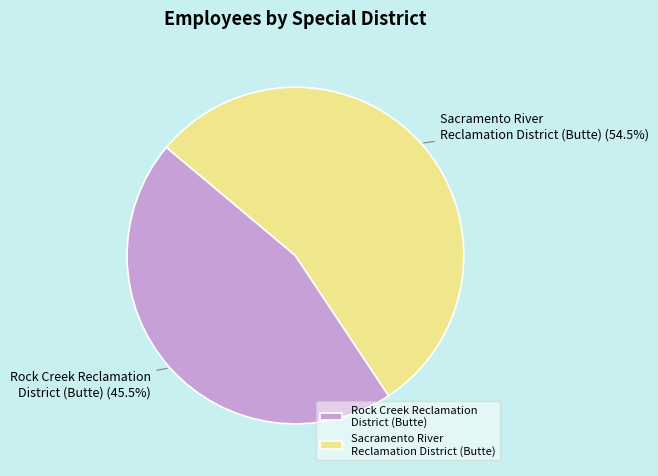

Rank the categories by value from lowest to highest.

Rock Creek Reclamation District (Butte), Sacramento River Reclamation District (Butte)